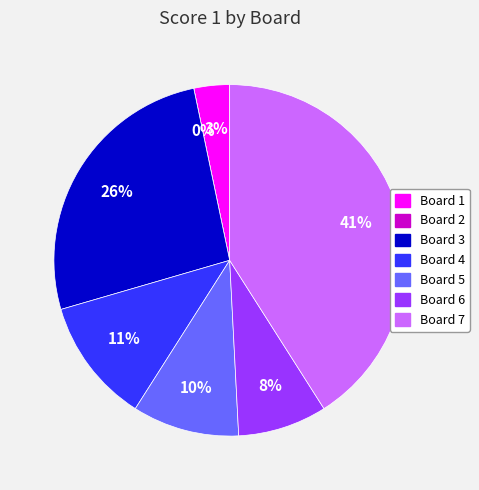

To the nearest percent, what portion does Board 5 represent?

10%